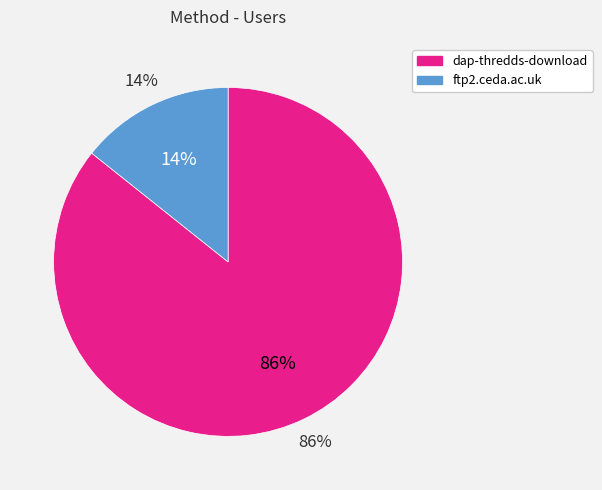

How many segments does this pie chart have?

2